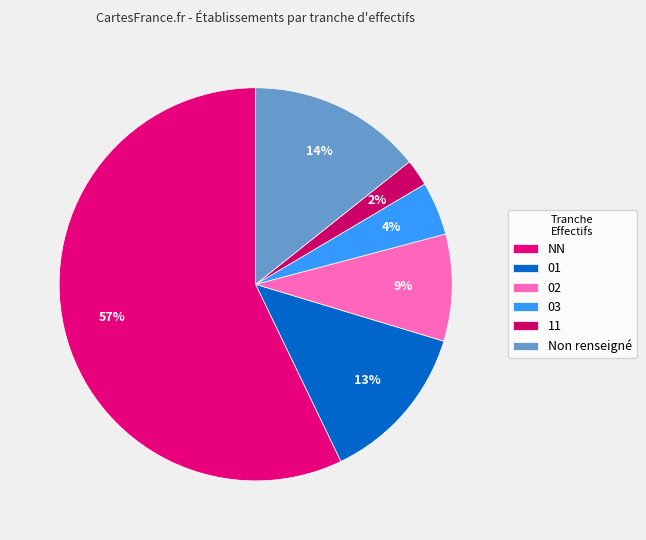

Does 03 account for over 50% of the chart?

No